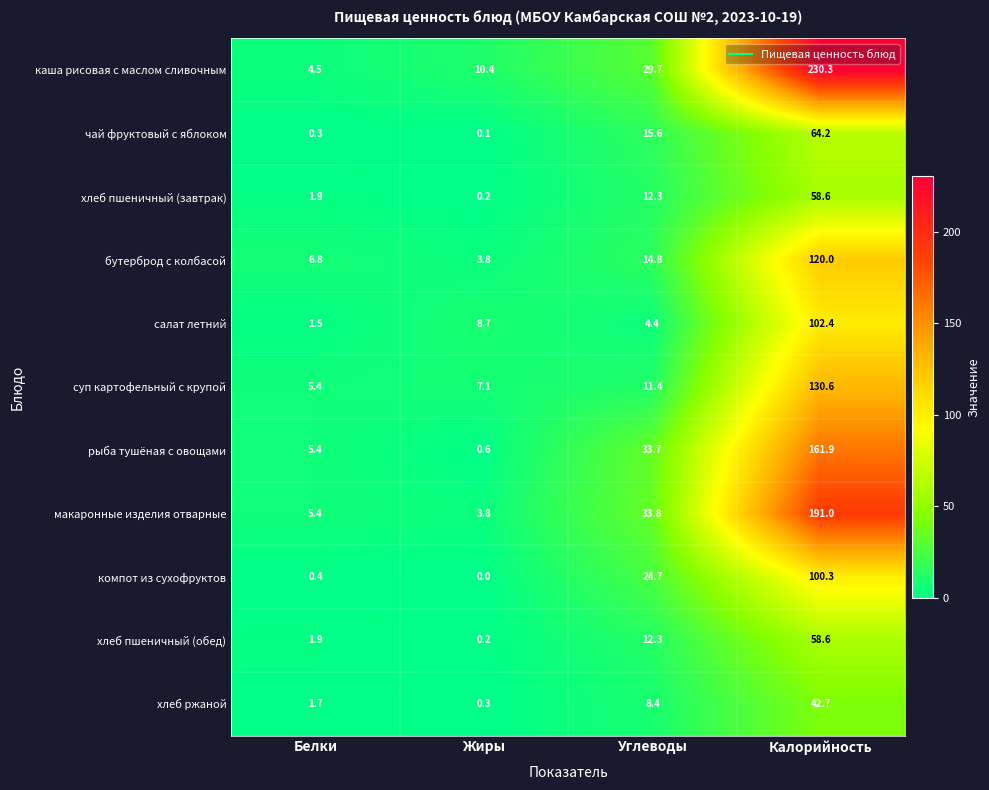

What is the difference between the second highest and minimum values in the рыба тушёная с овощами series?

33.1